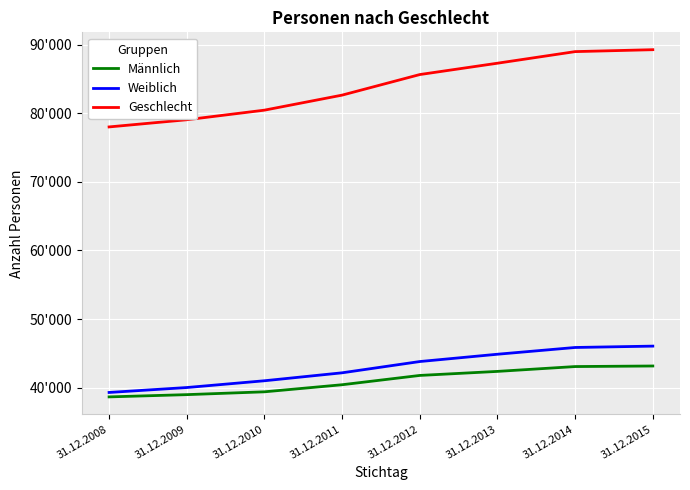

Which series has the largest range (max minus min)?

Geschlecht